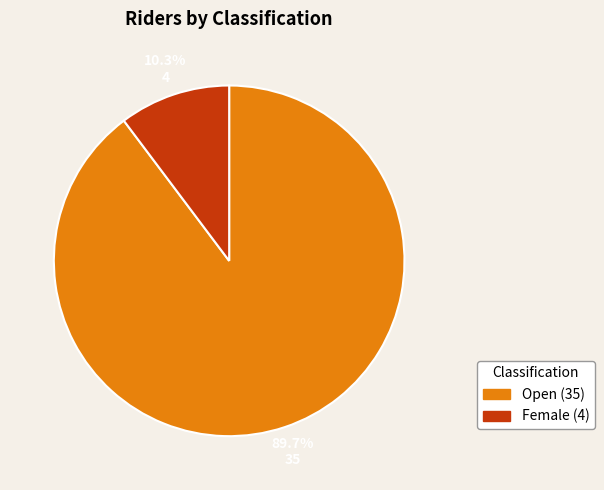

Is there a majority slice in this chart?

Yes